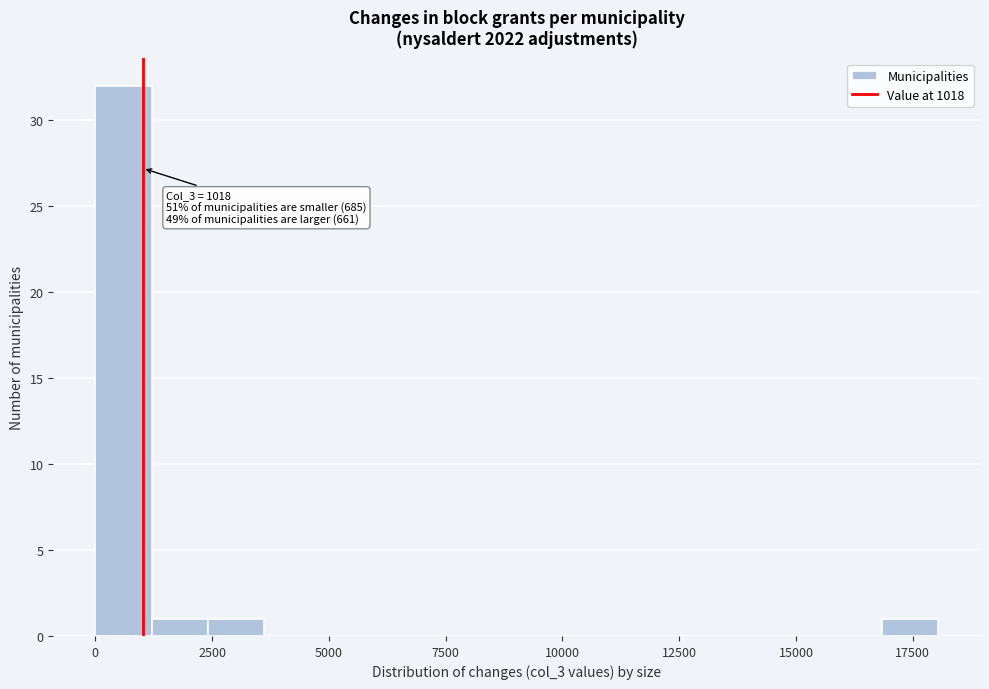

Read against the x-axis, roughly where is the centre of the tallest bar?

500